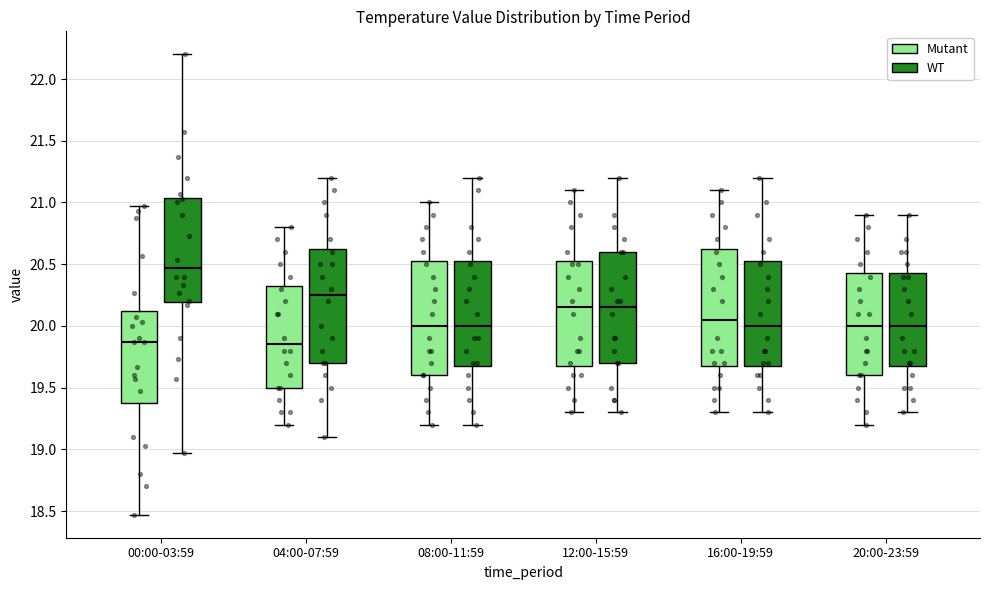

Where is the upper edge of the box for 08:00-11:59 (Mutant) on the y-axis? The values are not printed on the chart, so give them approximately, as read against the axis.

20.55